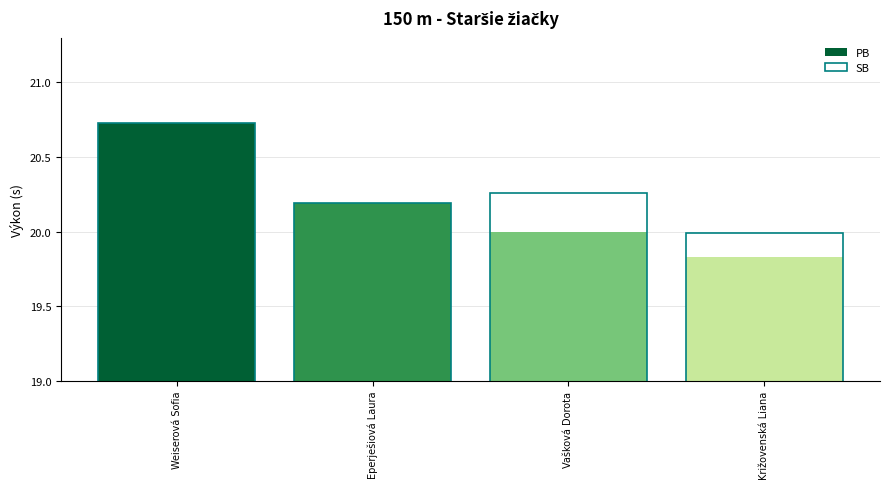

Reading left to right, list all the values displayed in this chart.

PB: 20.7	20.2	20.0	19.8
SB: 20.7	20.2	20.3	20.0